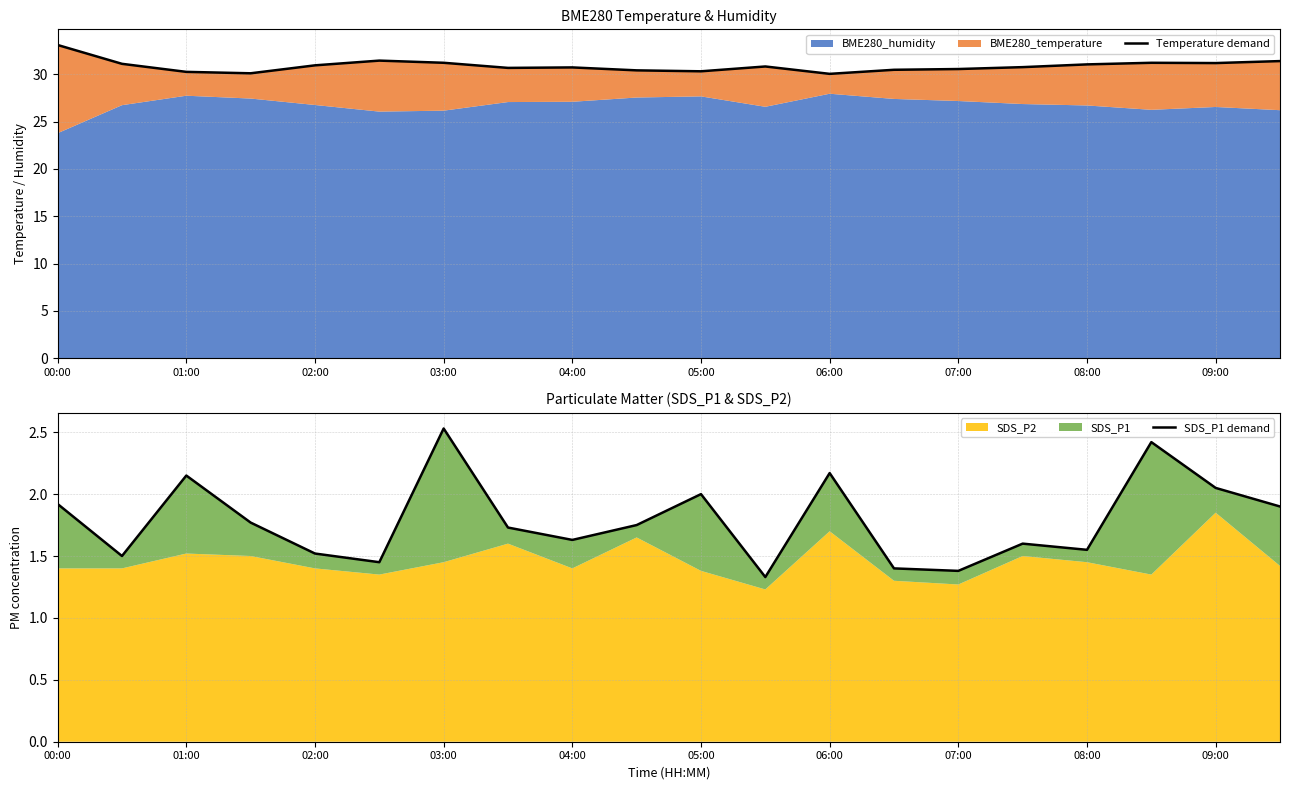

At which category is the sum across all series the highest?

00:00